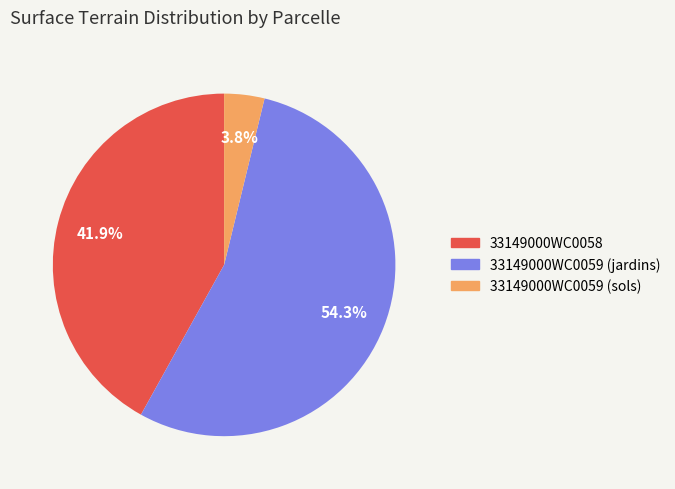

Rank the categories by value from lowest to highest.

33149000WC0059 (sols), 33149000WC0058, 33149000WC0059 (jardins)